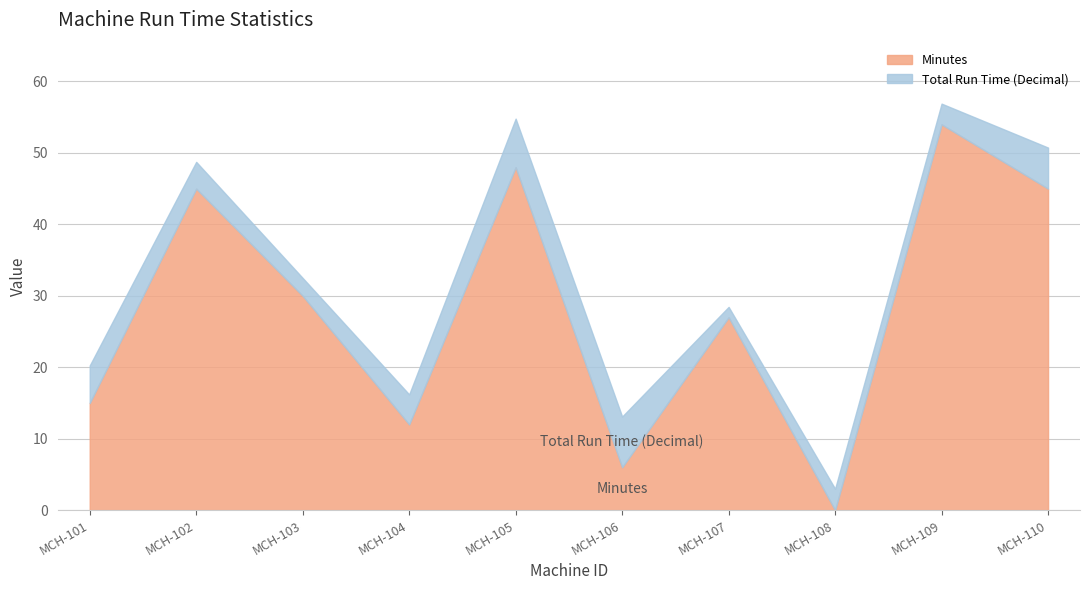

Does the chart have visible grid lines?

Yes